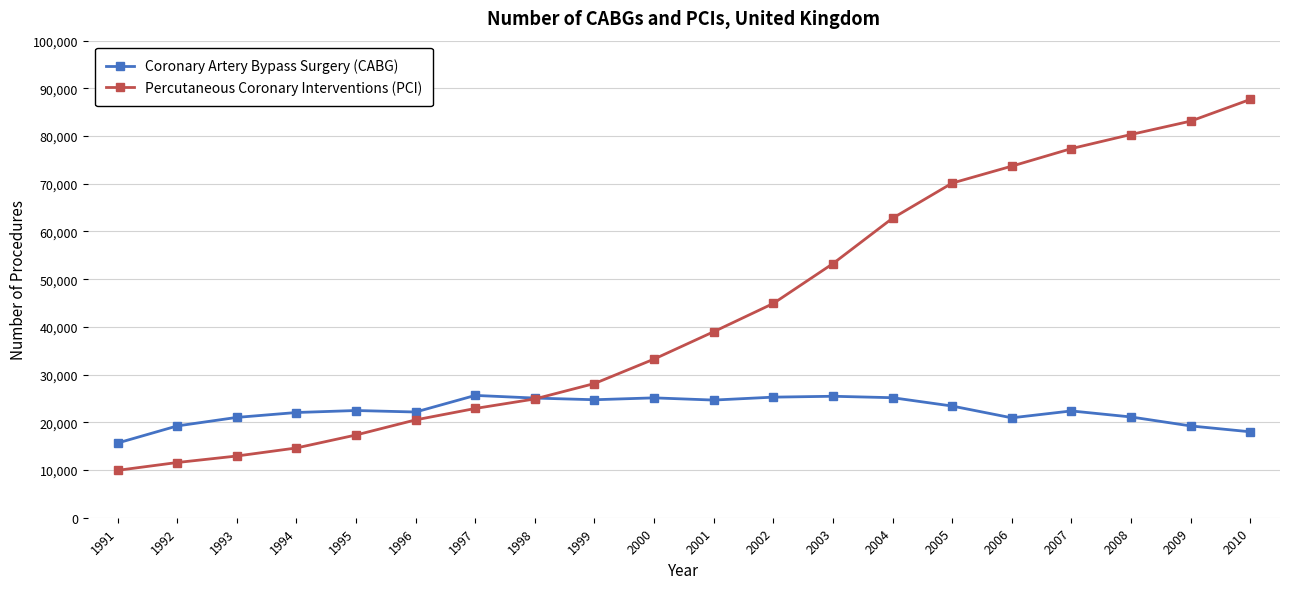

Rank the series at 1995 from highest to lowest value.

Coronary Artery Bypass Surgery (CABG), Percutaneous Coronary Interventions (PCI)